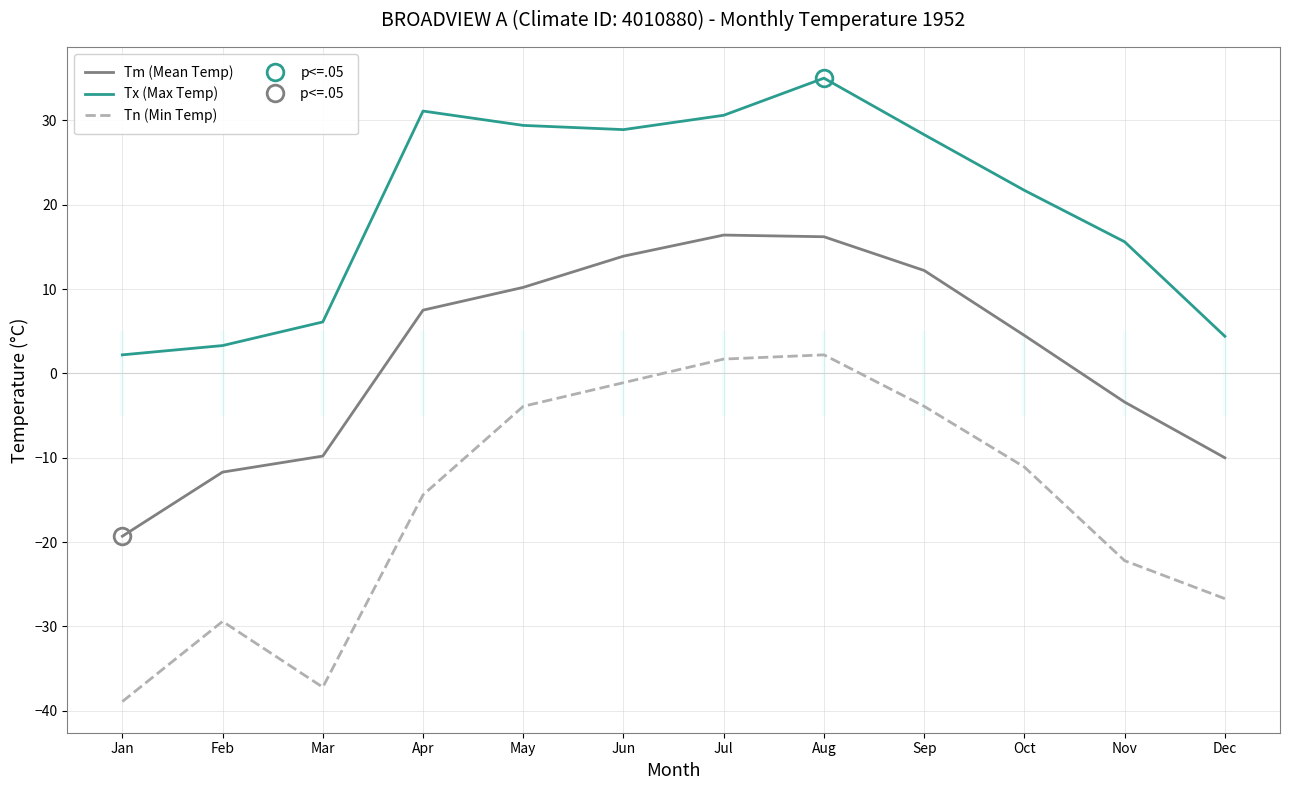

How many data points in Tn (Min Temp) are less than -11?

7